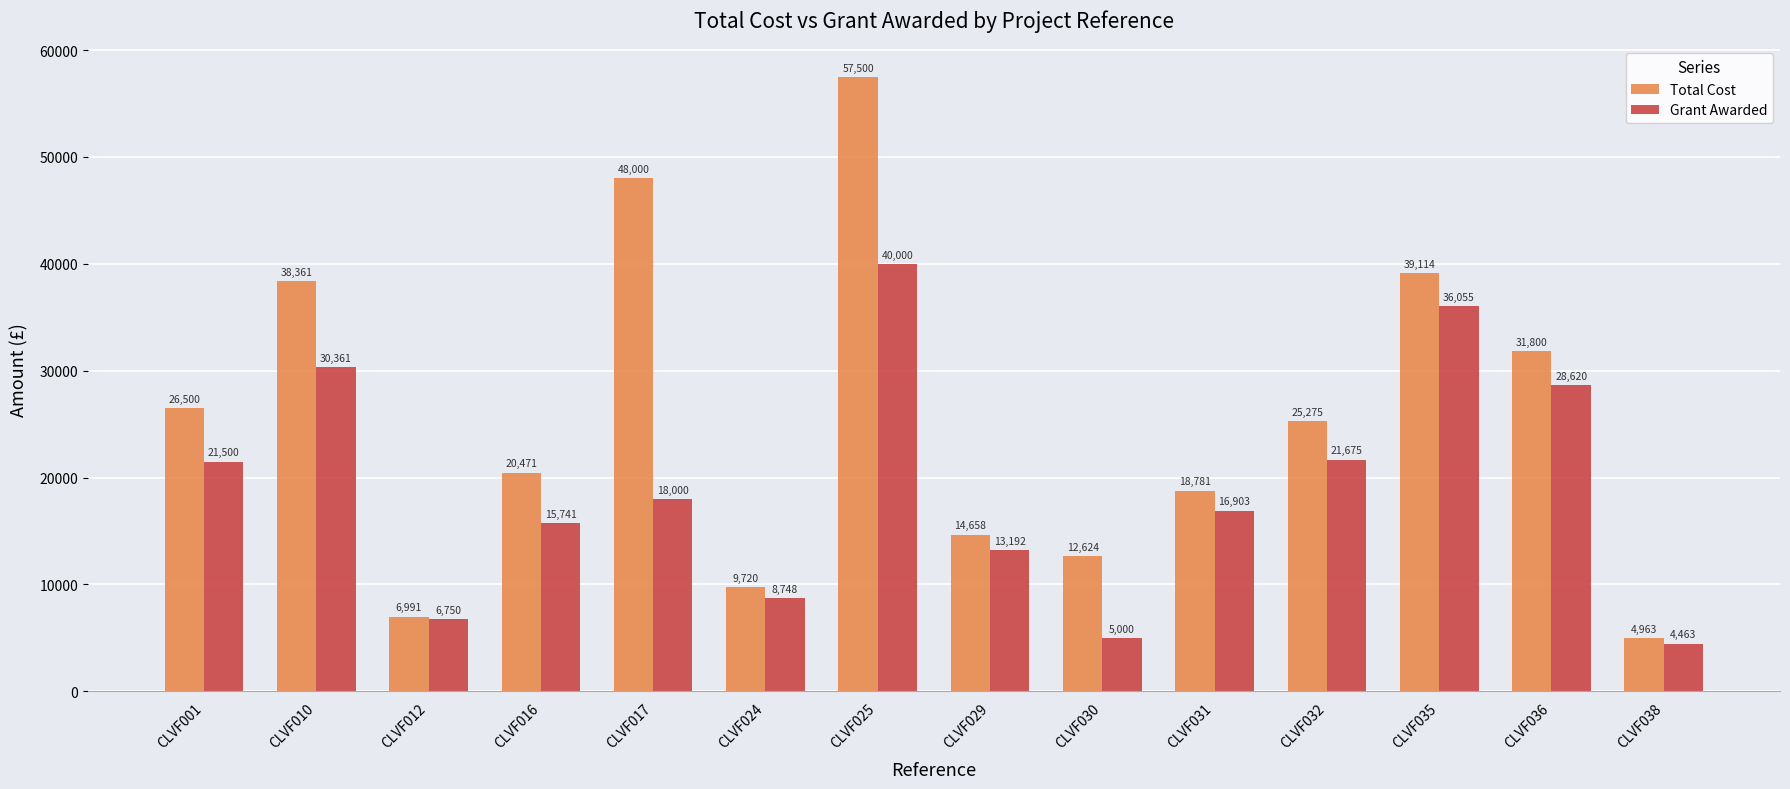

What is the value of the Total Cost bar at the 3rd from the left?

6991.0